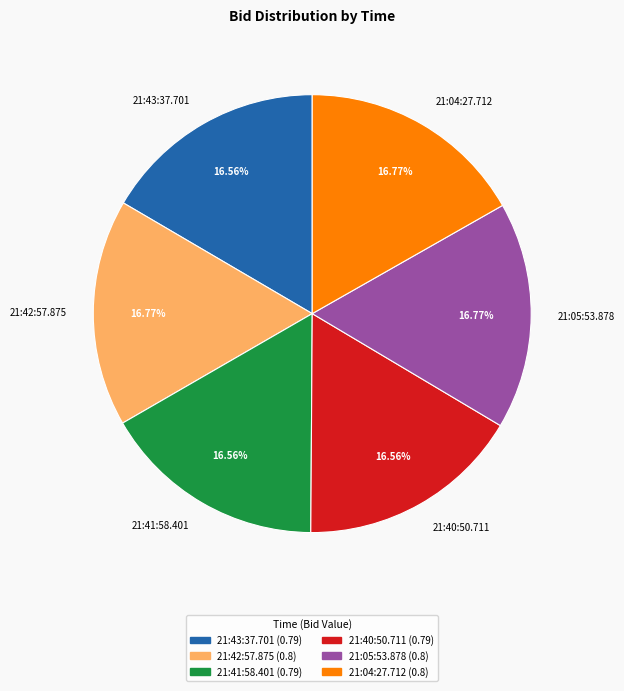

Is 21:43:37.701 the majority of the pie?

No